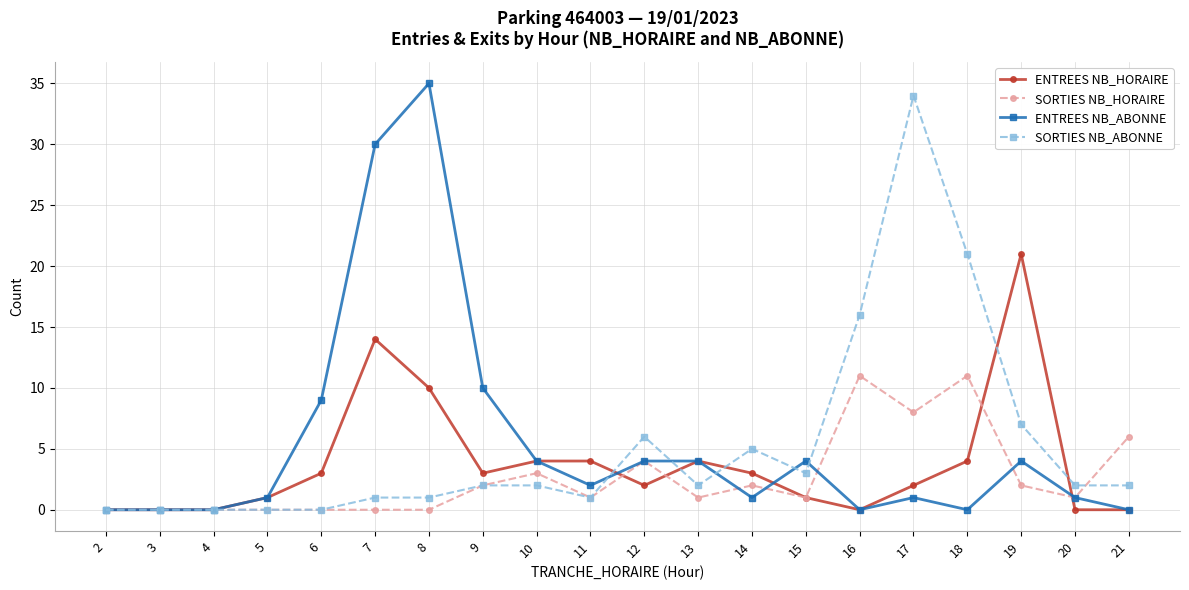

Is the value of ENTREES NB_ABONNE at 9 greater than the value of ENTREES NB_HORAIRE at 3?

Yes